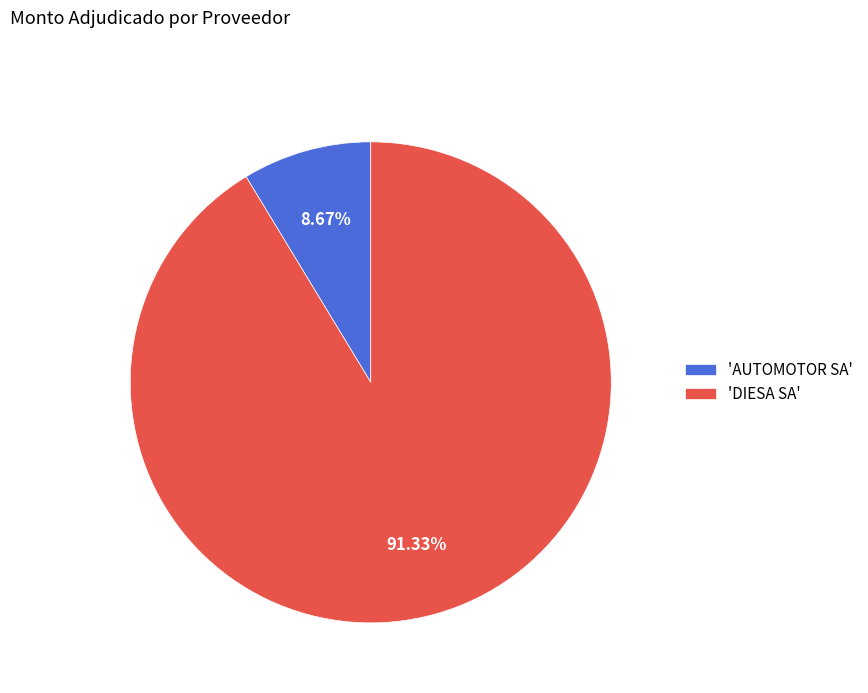

How many segments does this pie chart have?

2